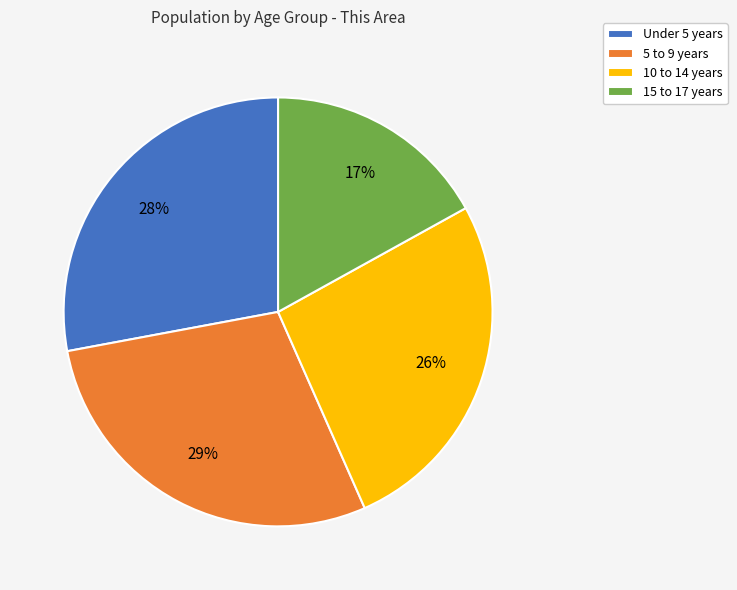

Approximately how many times larger is the value at 10 to 14 years compared to Under 5 years?

0.9